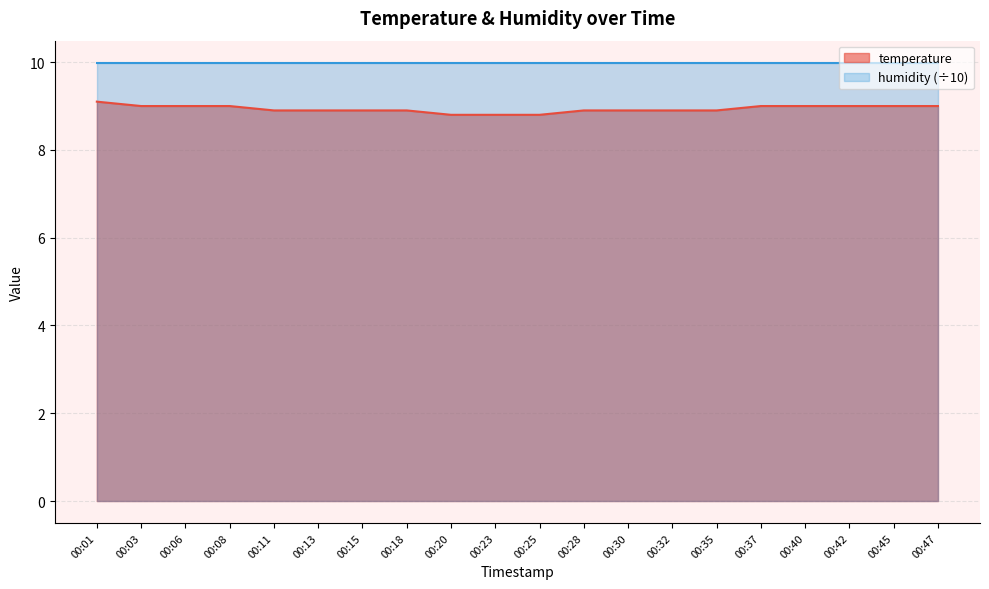

Read the value at 00:13.

8.9